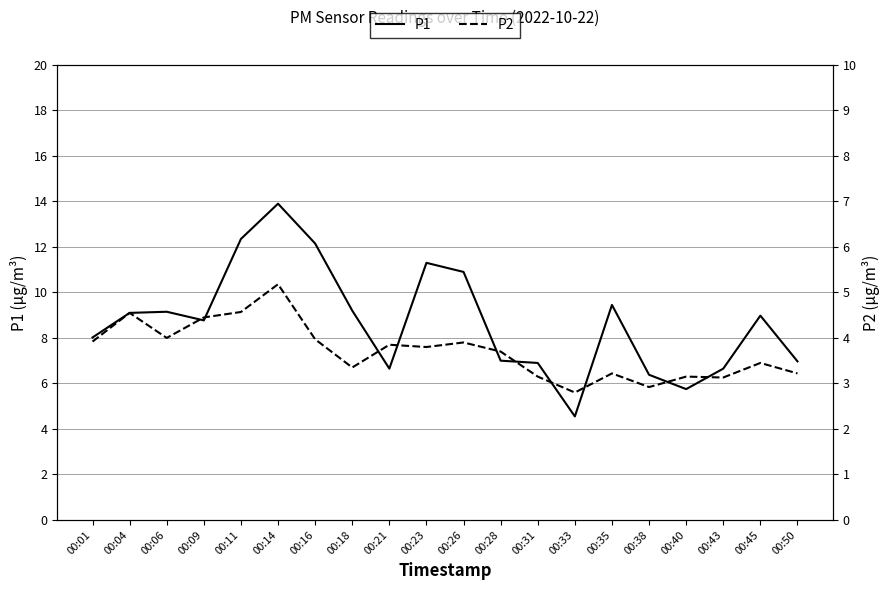

Is it true that P2 equals 5.2 at 00:14?

True